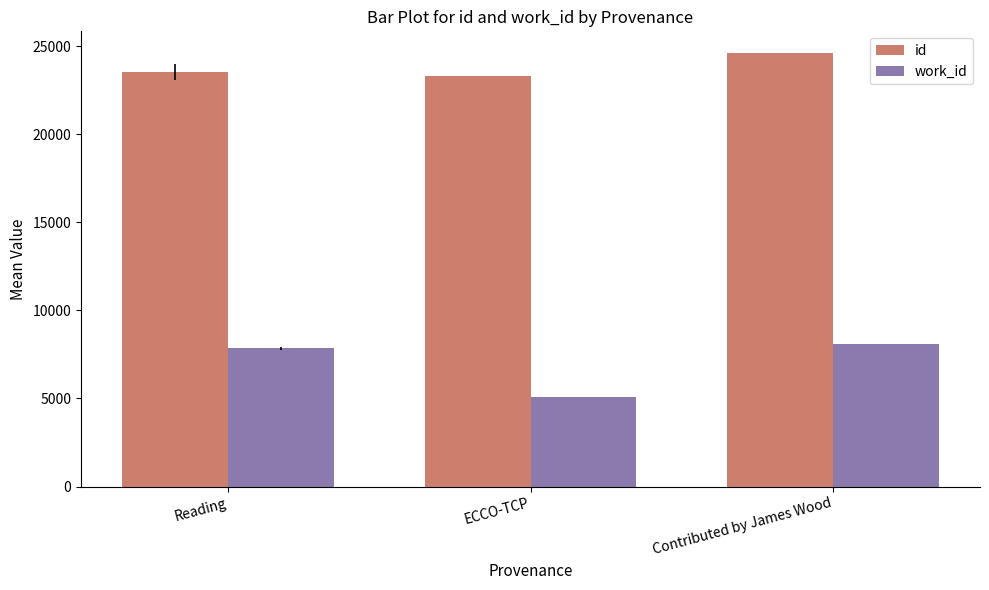

At which label is id closest to 23940?

Reading